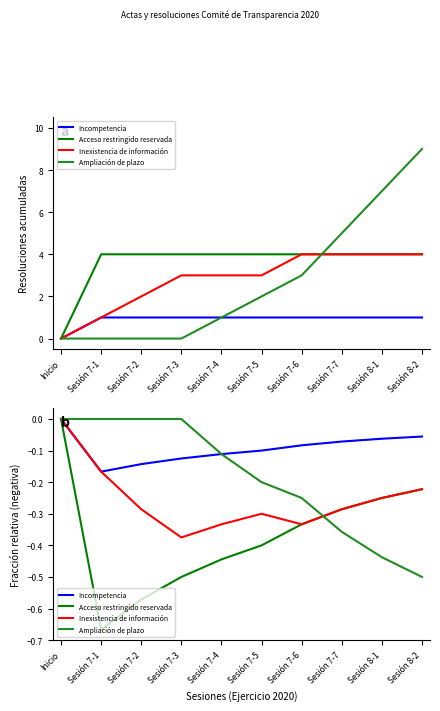

True or false: Acceso restringido reservada and Inexistencia de información cross at least once.

False